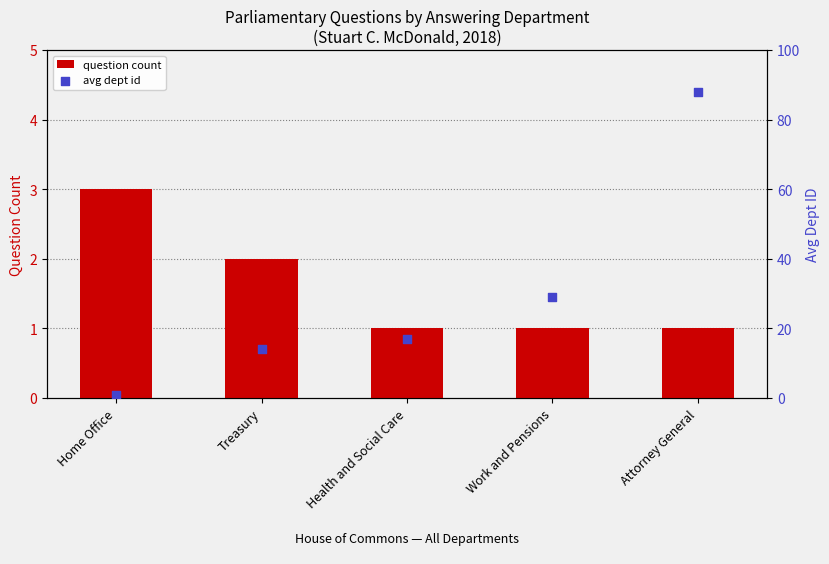

Which series contains the lowest Y value?

question count